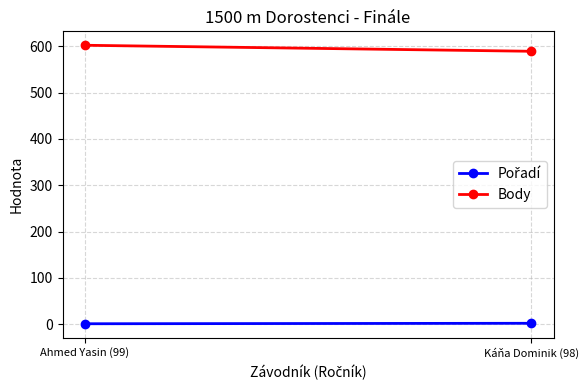

The Body series shows 602 at Ahmed Yasin (99). True or false?

True